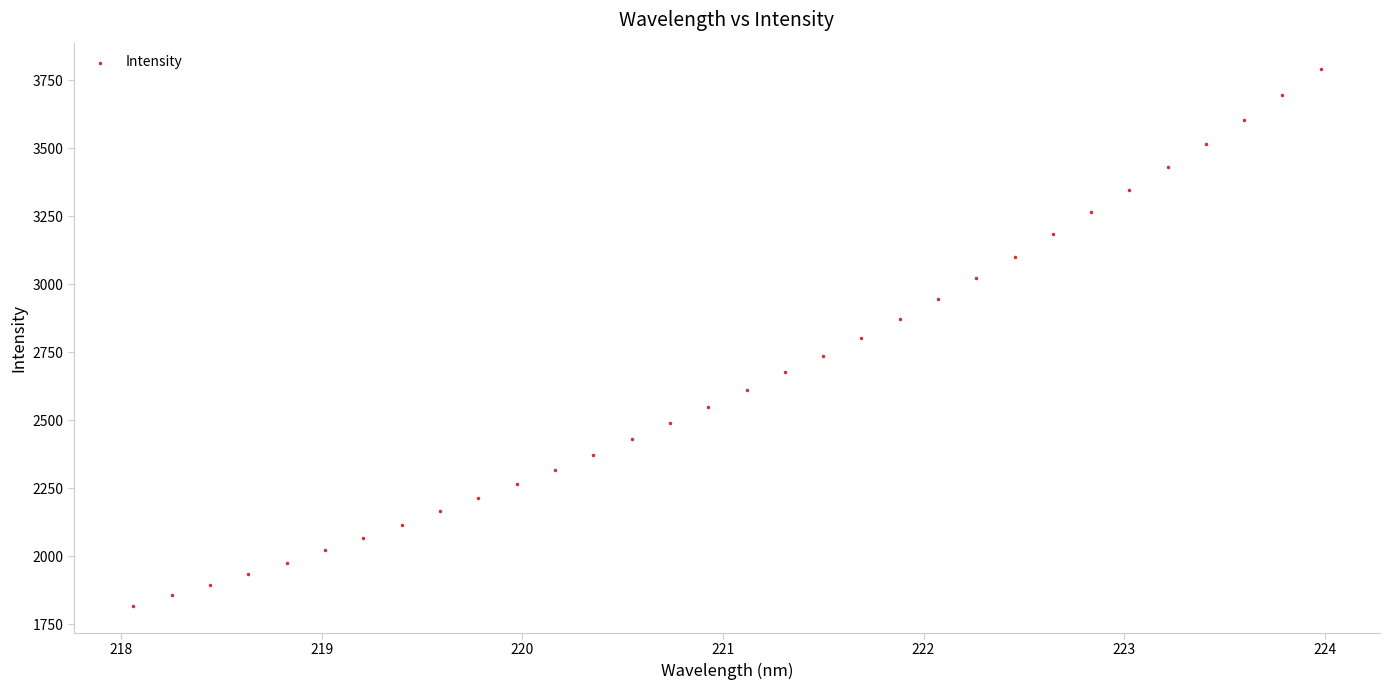

What is the range of Y values (max minus min)?

1971.9